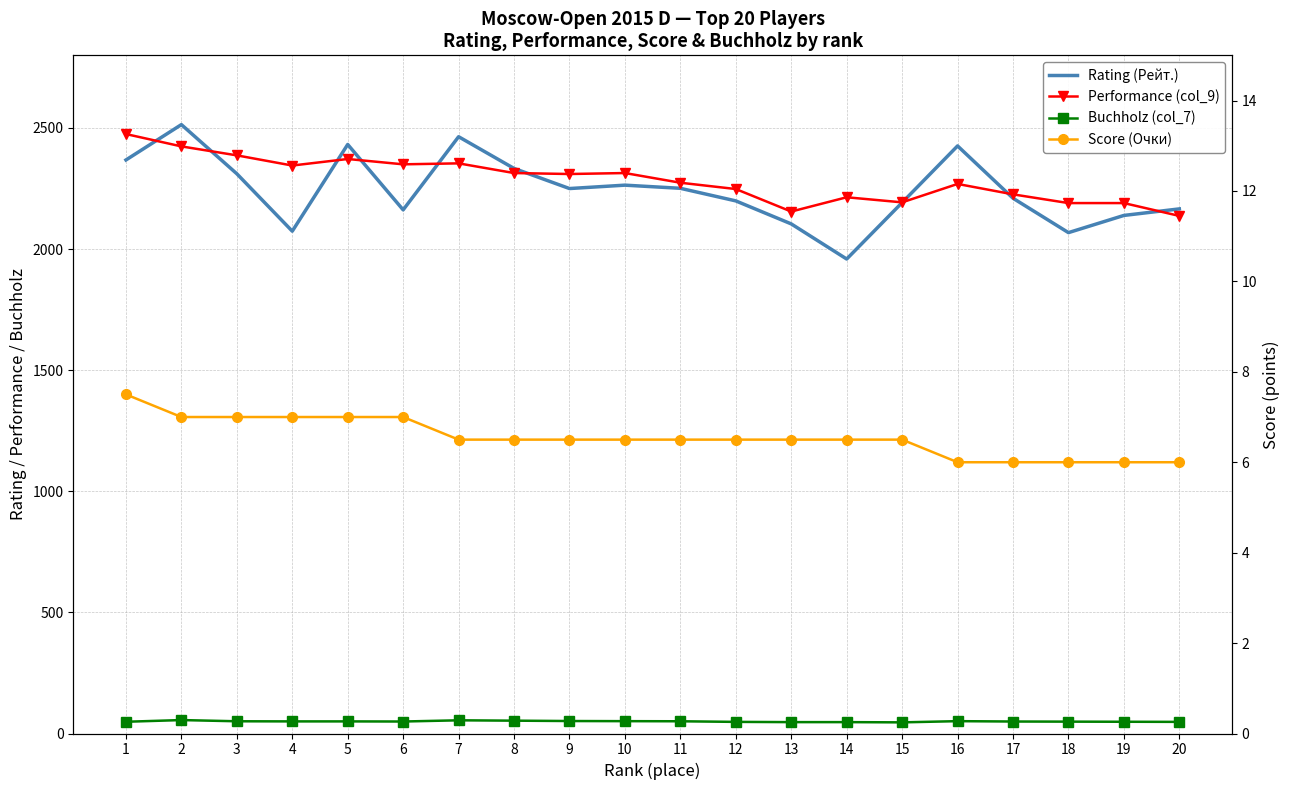

True or false: Score (Очки) has more than 1 interior local peaks.

False